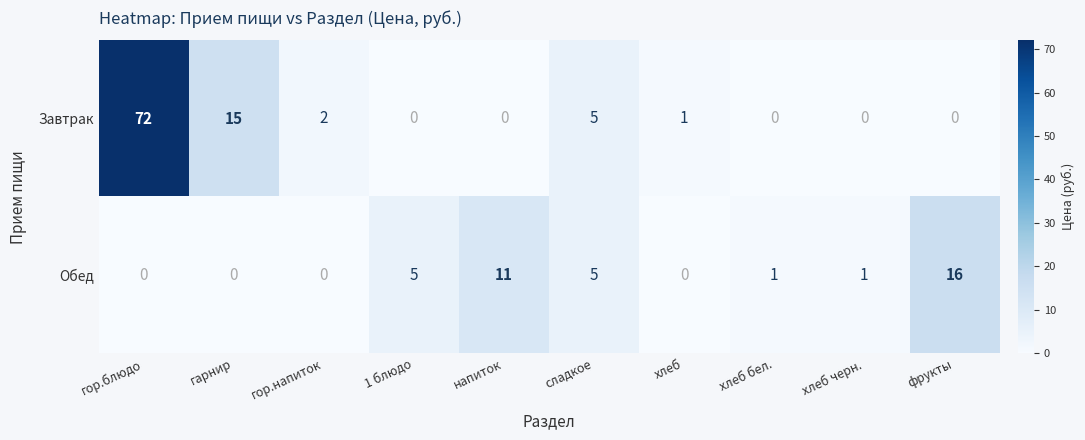

What is the total value across all series at гарнир?

15